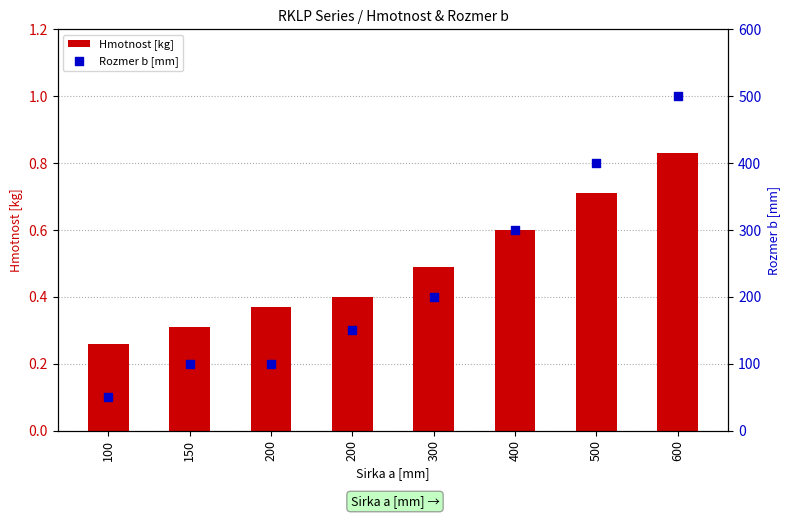

Which series has the largest Y range (max minus min)?

Rozmer b [mm]